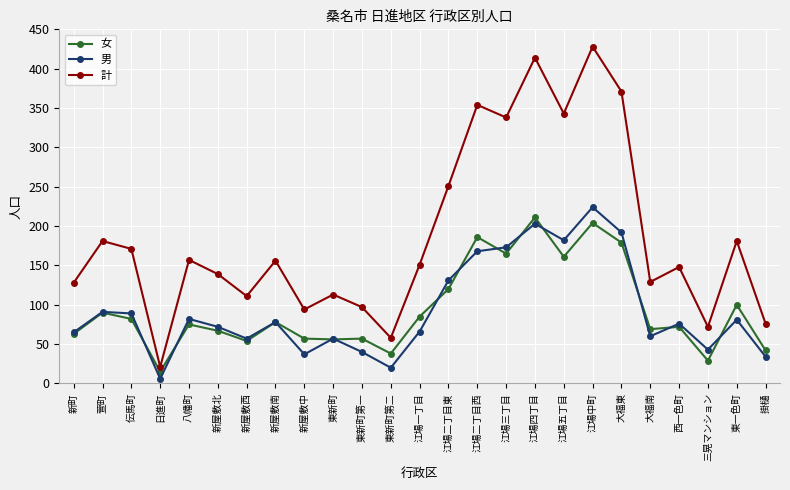

What is the spread (max minus min) of values at 江場一丁目?

85